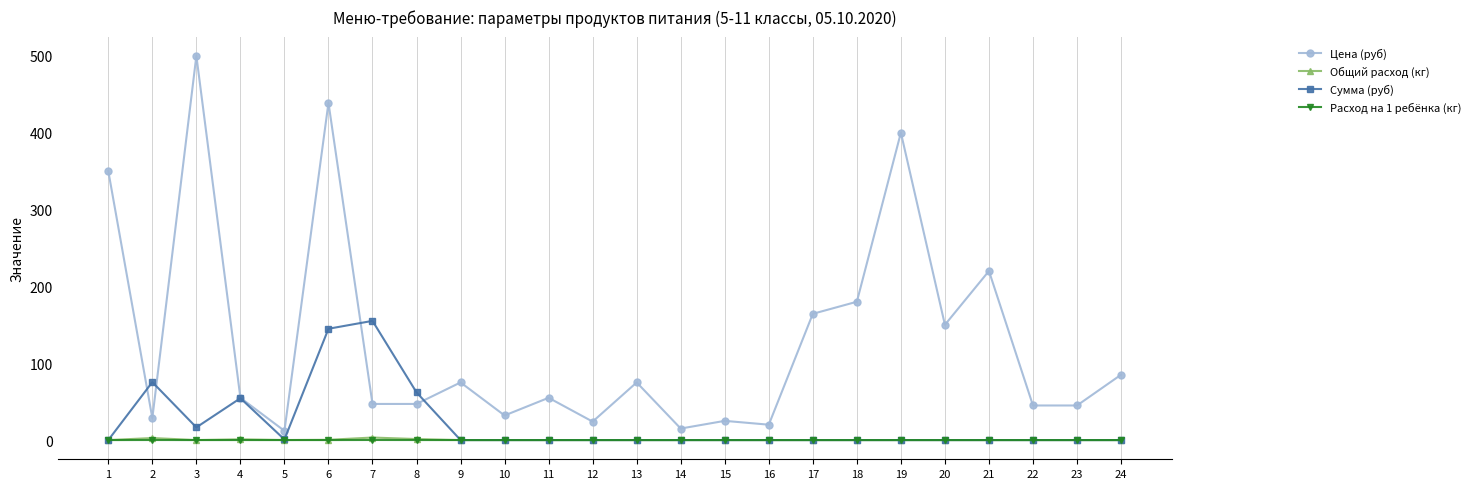

True or false: Общий расход (кг) and Цена (руб) cross at least once.

False